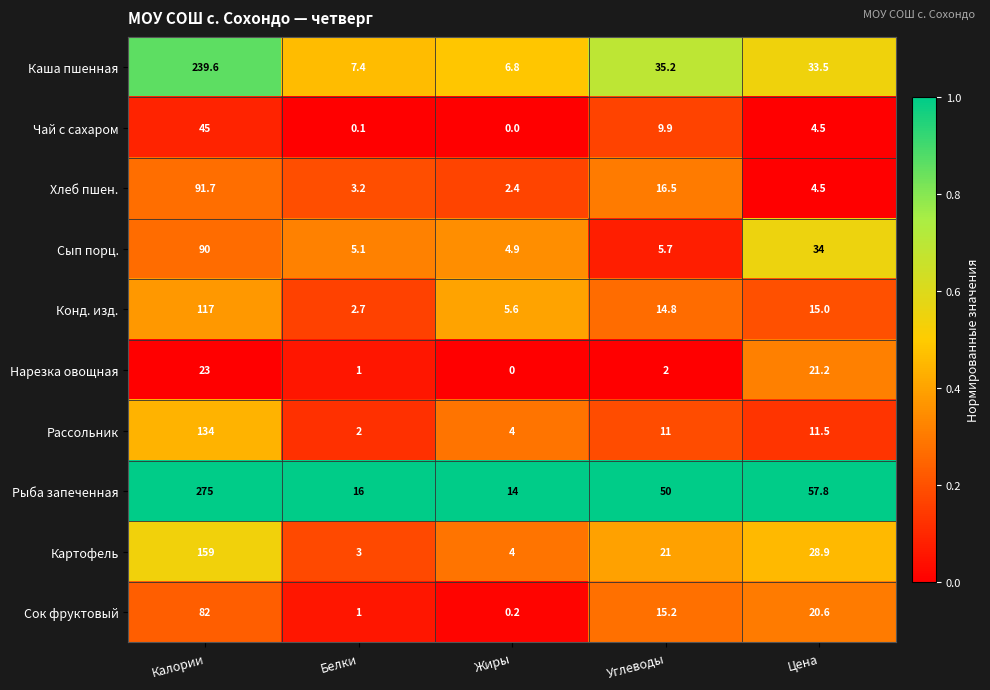

What is the difference between the second highest and second lowest values in the Конд. изд. series?

9.4